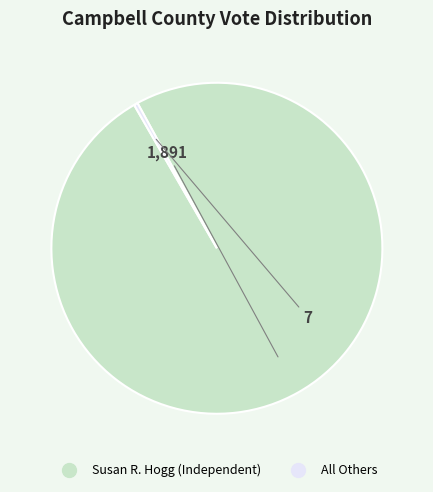

Which category has the biggest portion of the pie?

Susan R. Hogg (Independent)